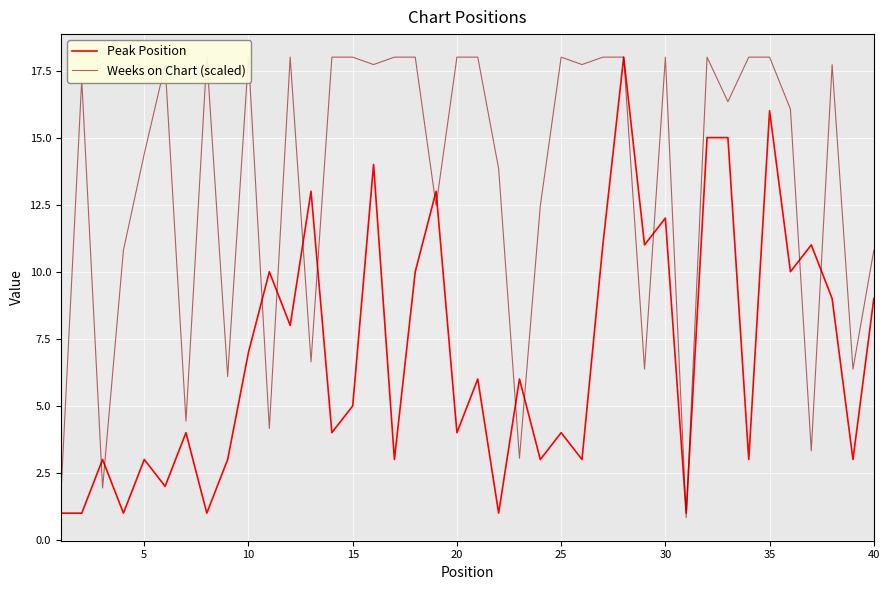

Is the value of Peak Position at 31 greater than the value of Weeks on Chart (scaled) at 34?

No